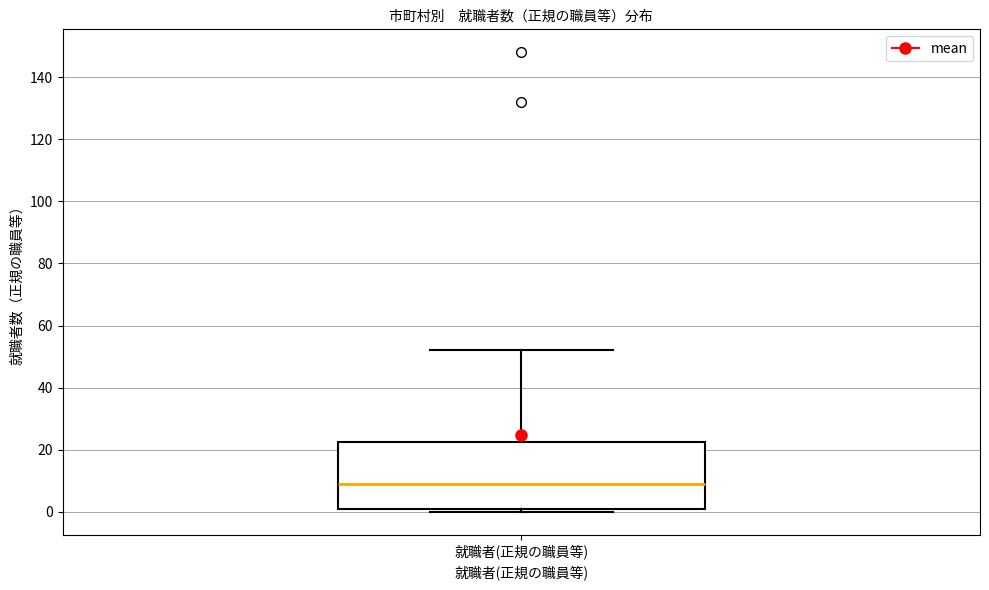

Where is the lower edge of the box for 就職者(正規の職員等) on the y-axis? The values are not printed on the chart, so give them approximately, as read against the axis.

2